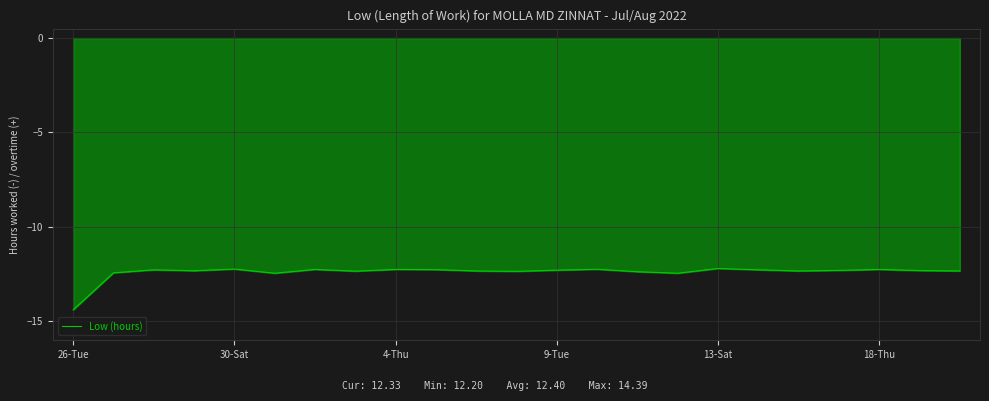

What is the maximum value shown in the chart?

-12.2